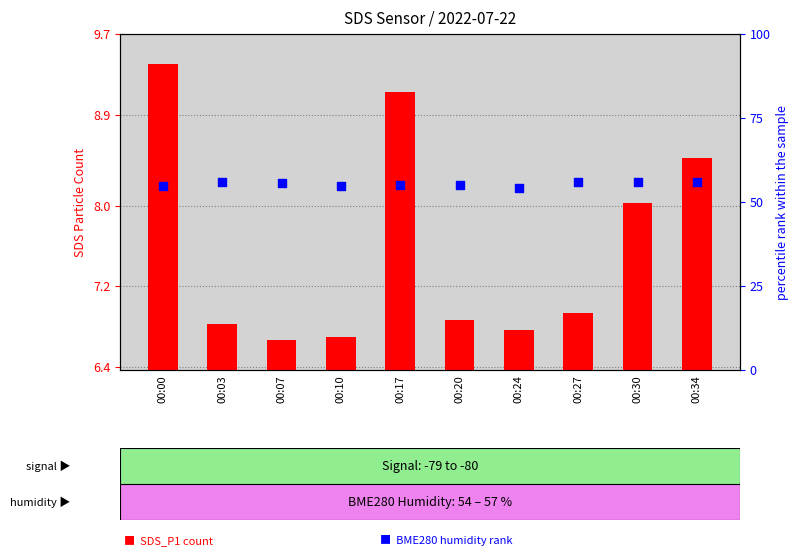

Which series reaches the maximum Y coordinate?

BME280_humidity